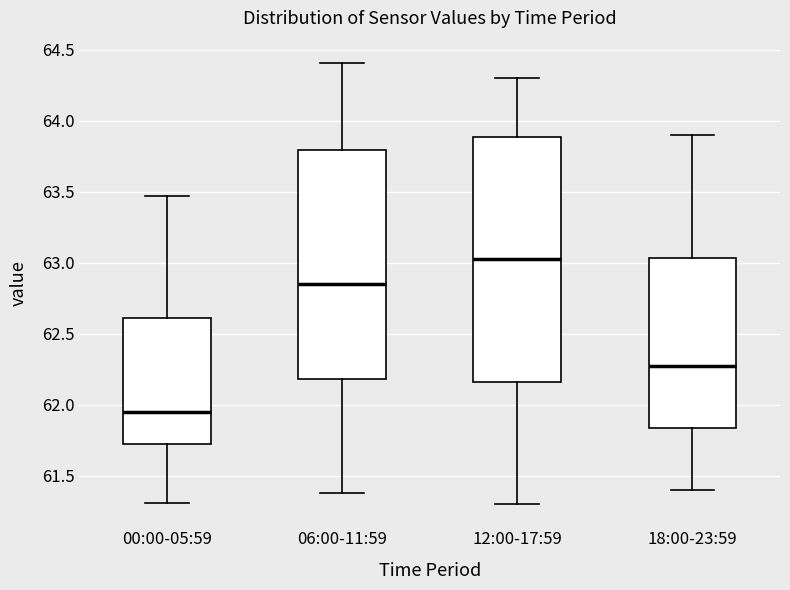

Where does the median line of the box for 12:00-17:59 sit on the y-axis? The values are not printed on the chart, so give them approximately, as read against the axis.

63.05